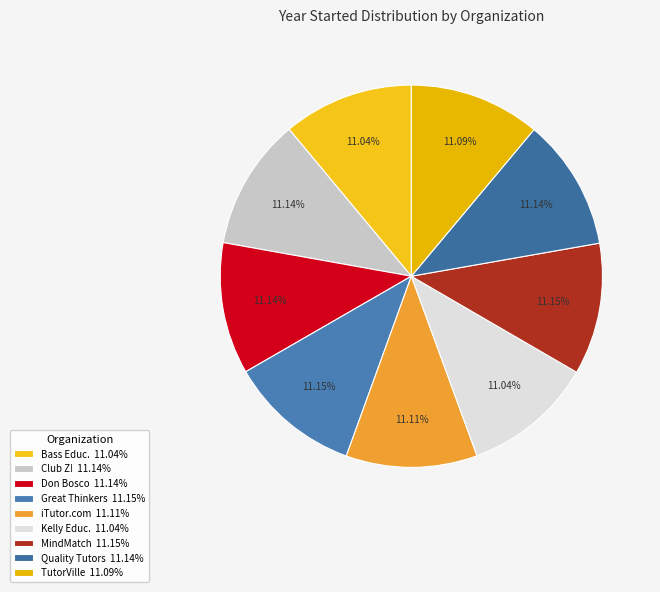

How many slices are in this pie chart?

9